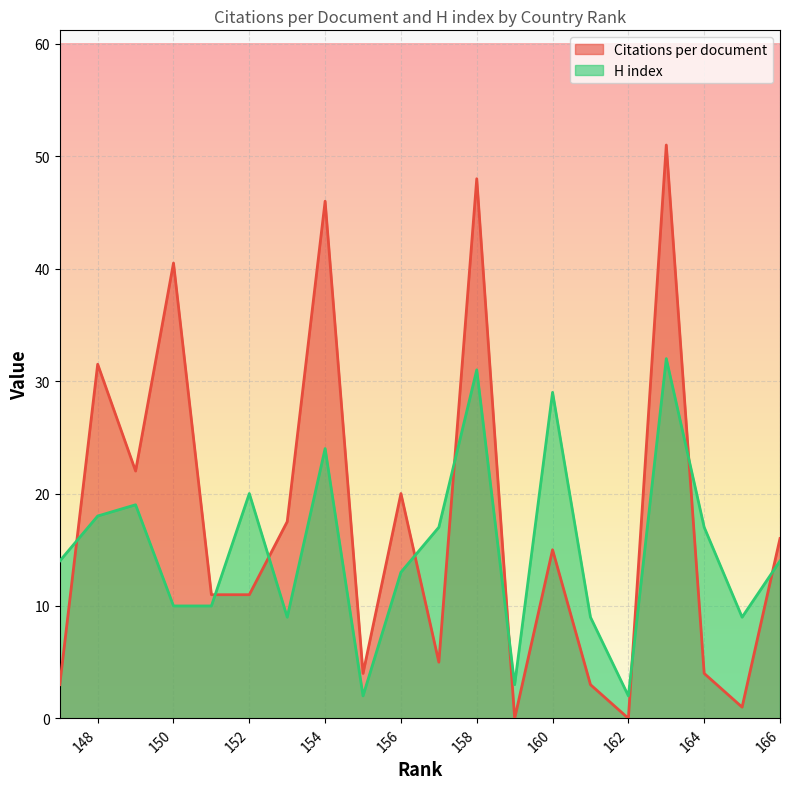

Which series has the largest range (max minus min)?

Citations per document